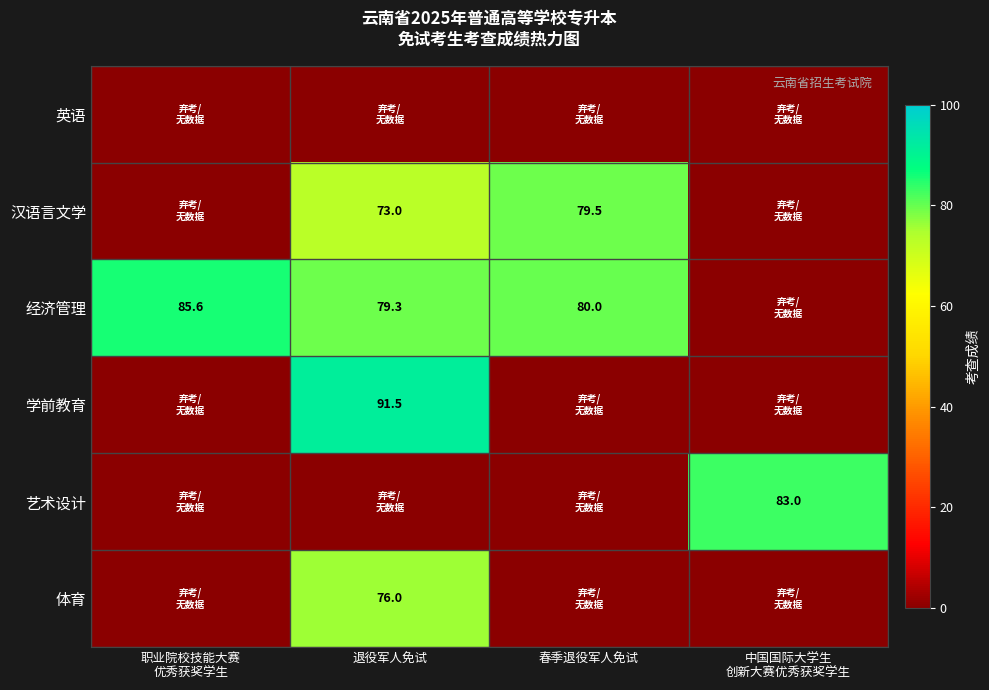

True or false: 汉语言文学 has a value of 126.8 at 退役军人免试.

False